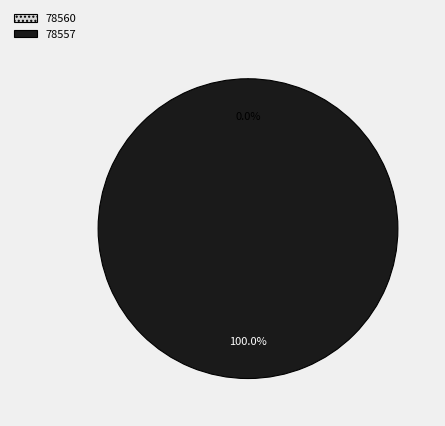

To the nearest percent, what is the average slice percentage?

50%